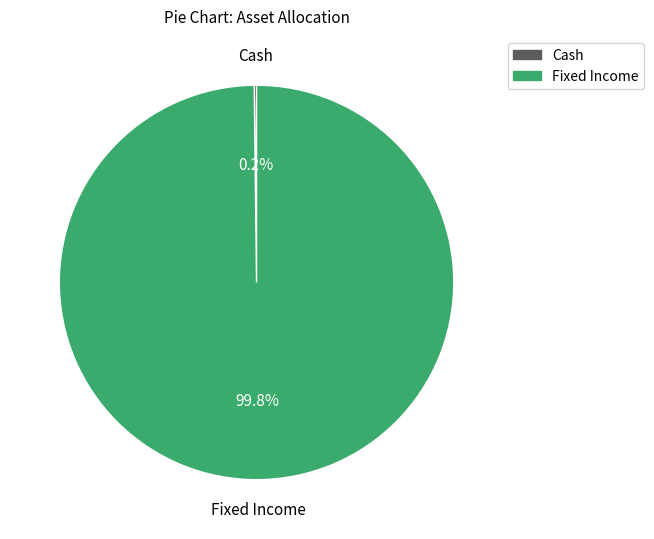

Which slice is the largest?

Fixed Income